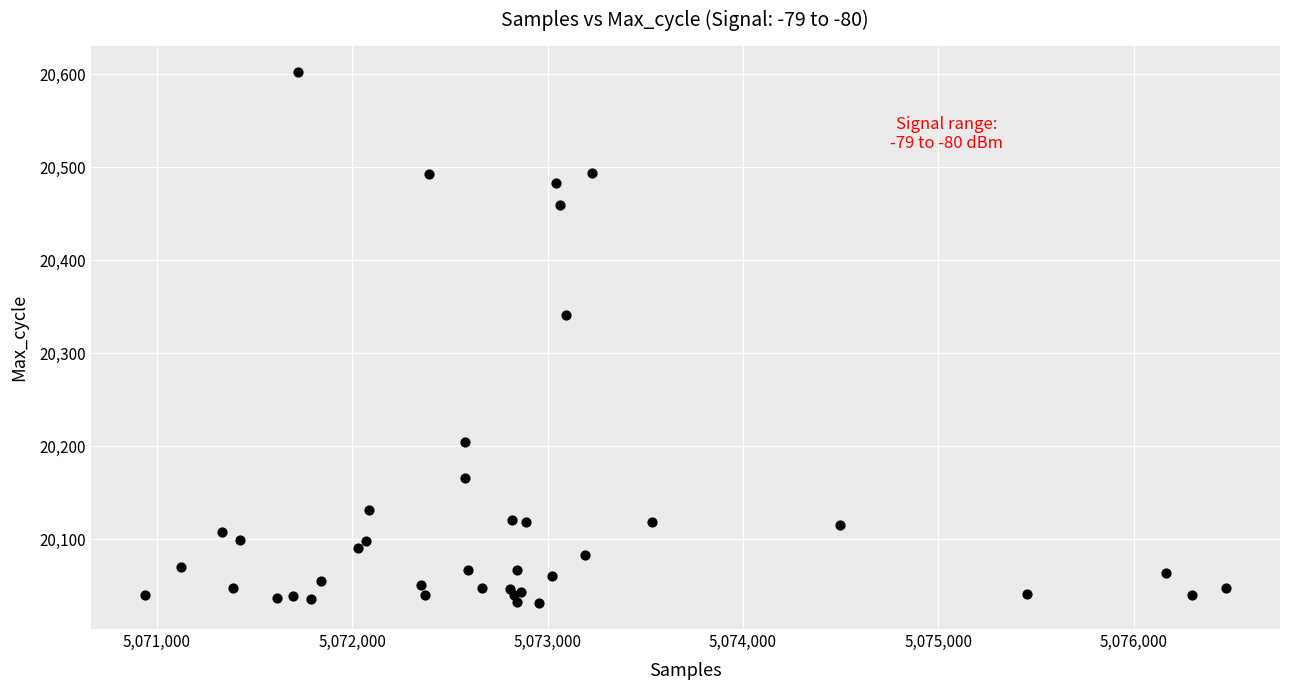

What Y value in the scatter plot is closest to 20317?

20341